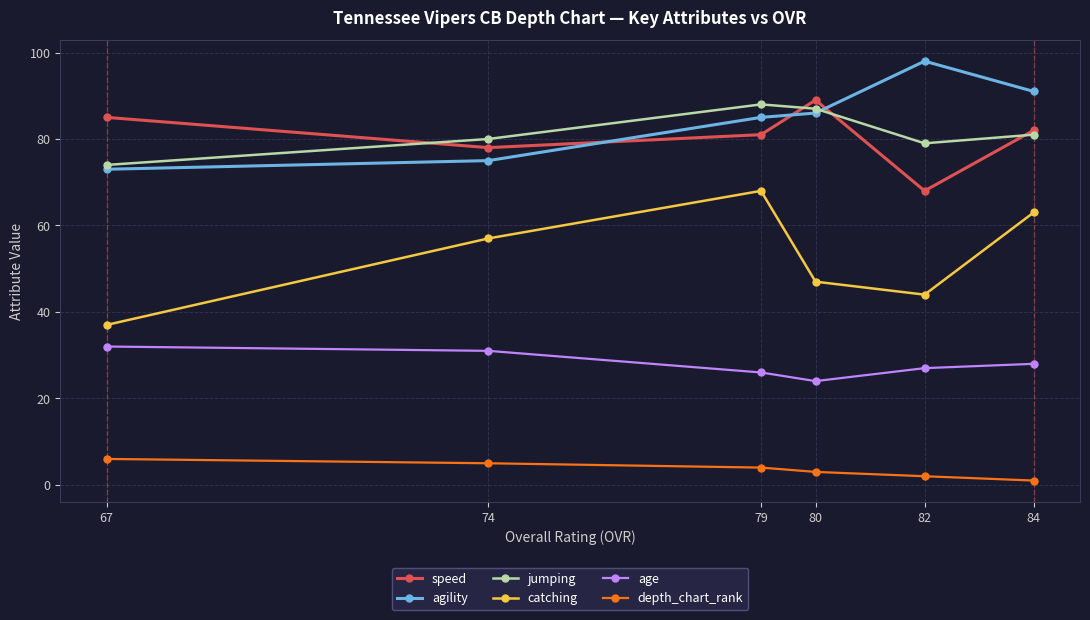

True or false: age has more than 2 interior local peaks.

False